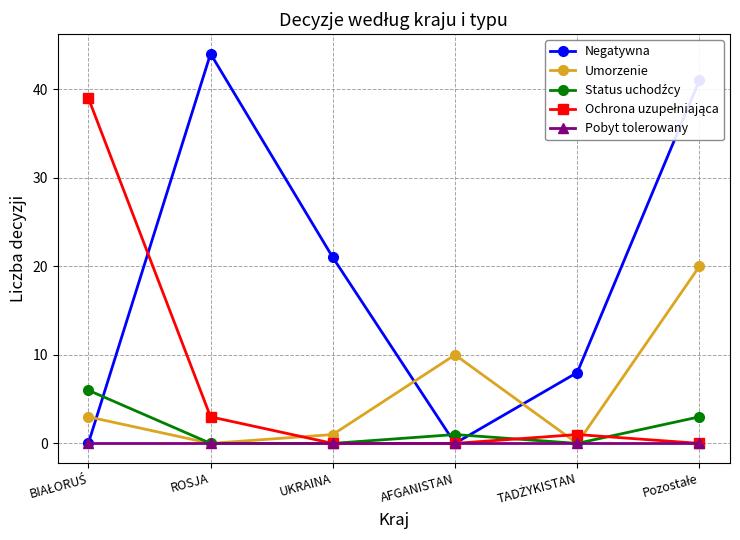

Where is the first local minimum for Negatywna?

AFGANISTAN